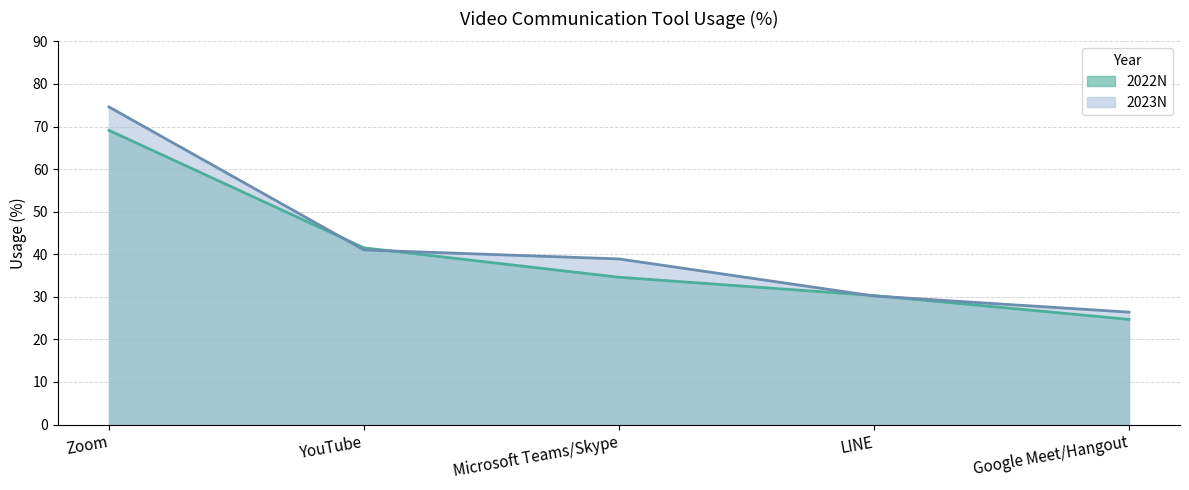

Between Zoom and LINE, which is larger?

Zoom